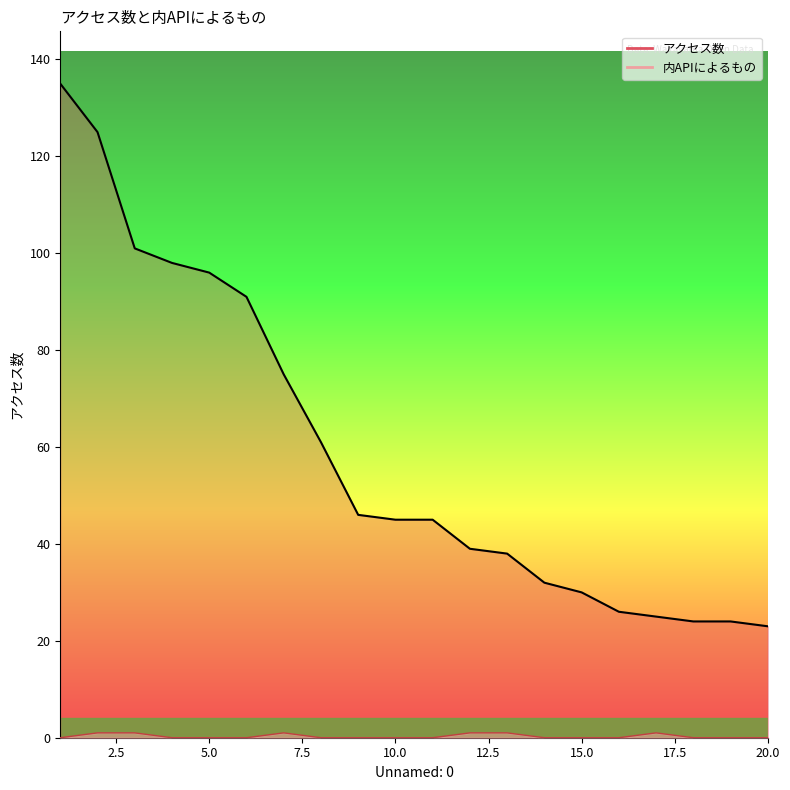

True or false: アクセス数 and 内APIによるもの intersect in this chart.

False